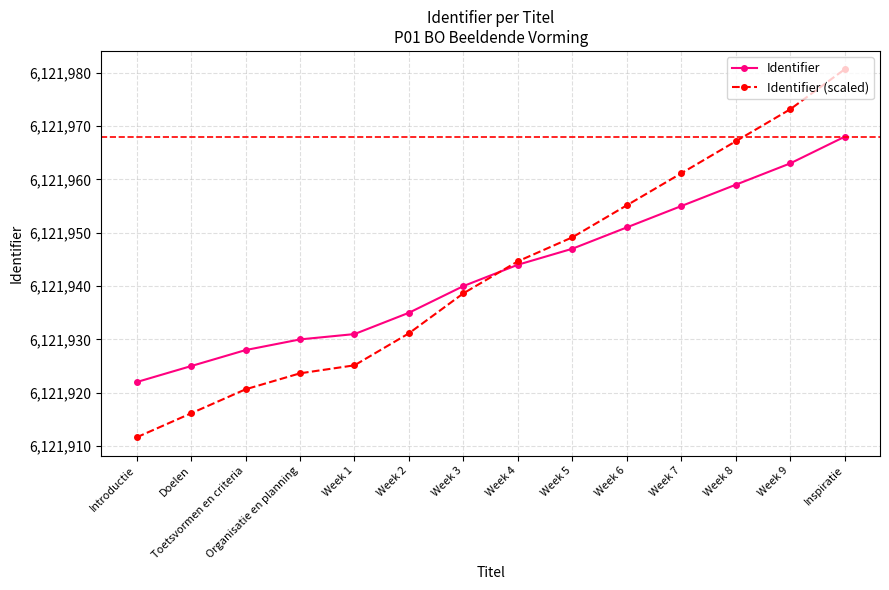

Between Organisatie en planning and Week 5, which series saw the biggest shift?

Identifier (scaled)